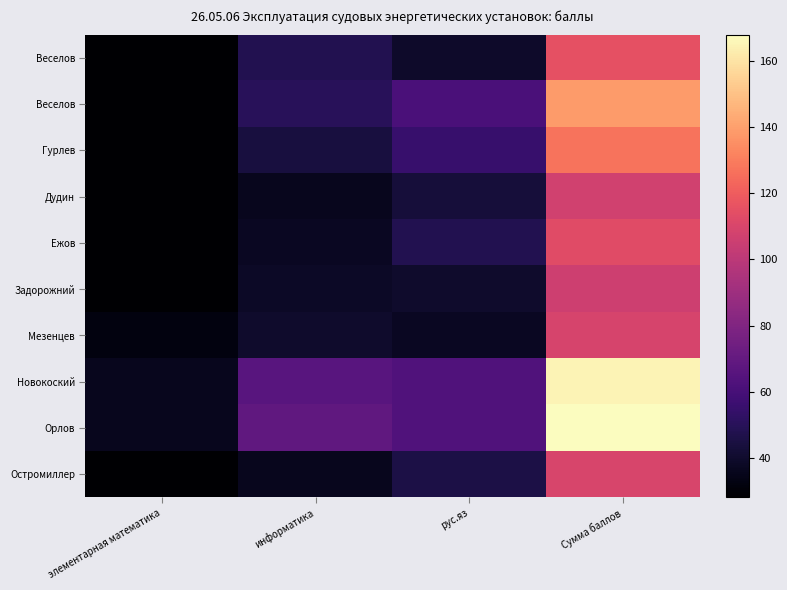

Which has a higher value, Сумма баллов or элементарная математика?

Сумма баллов